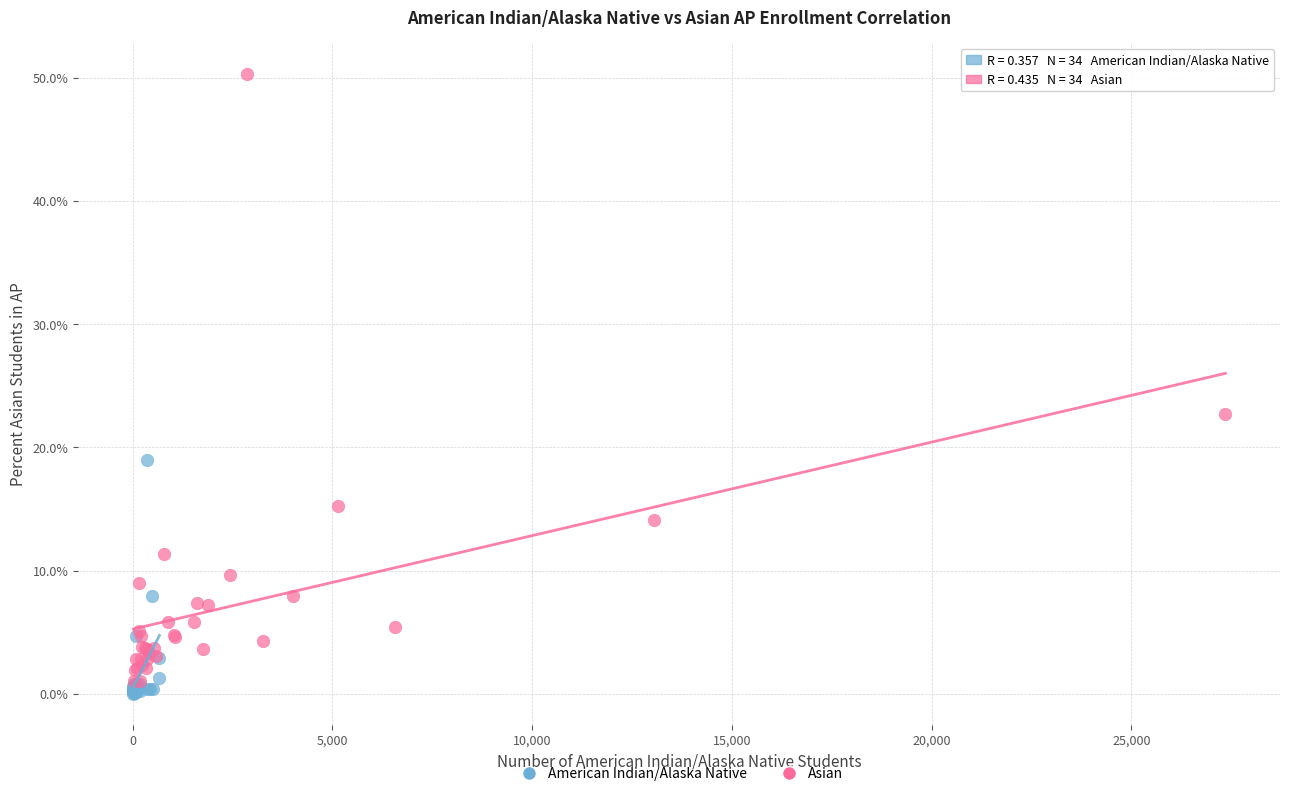

Which series has the largest Y range (max minus min)?

Asian